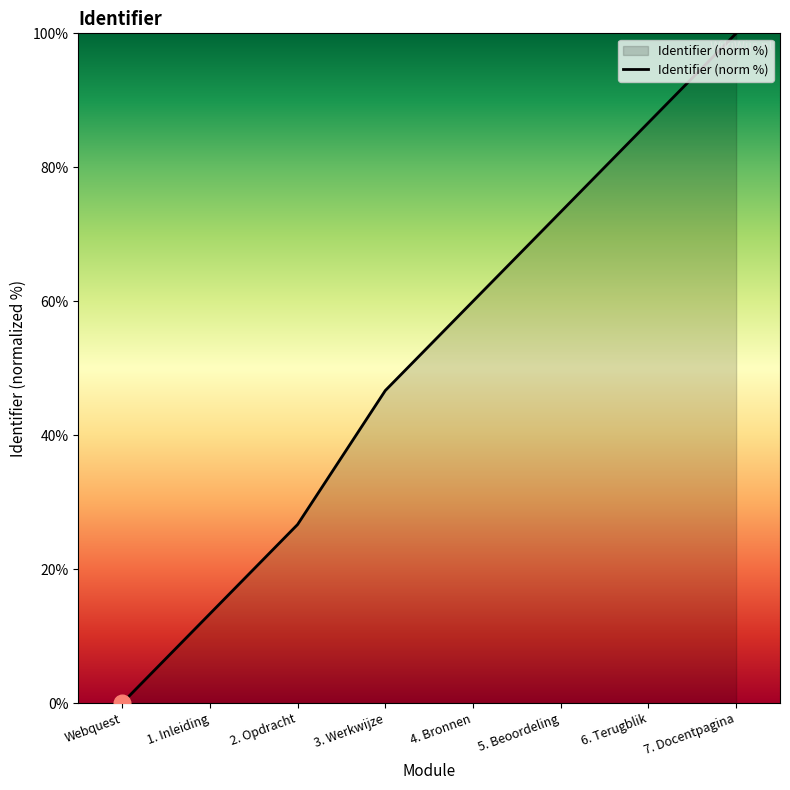

Reading left to right, extract all data points from this chart.

Webquest=0.0	1. Inleiding=13.3	2. Opdracht=26.7	3. Werkwijze=46.7	4. Bronnen=60.0	5. Beoordeling=73.3	6. Terugblik=86.7	7. Docentpagina=100.0